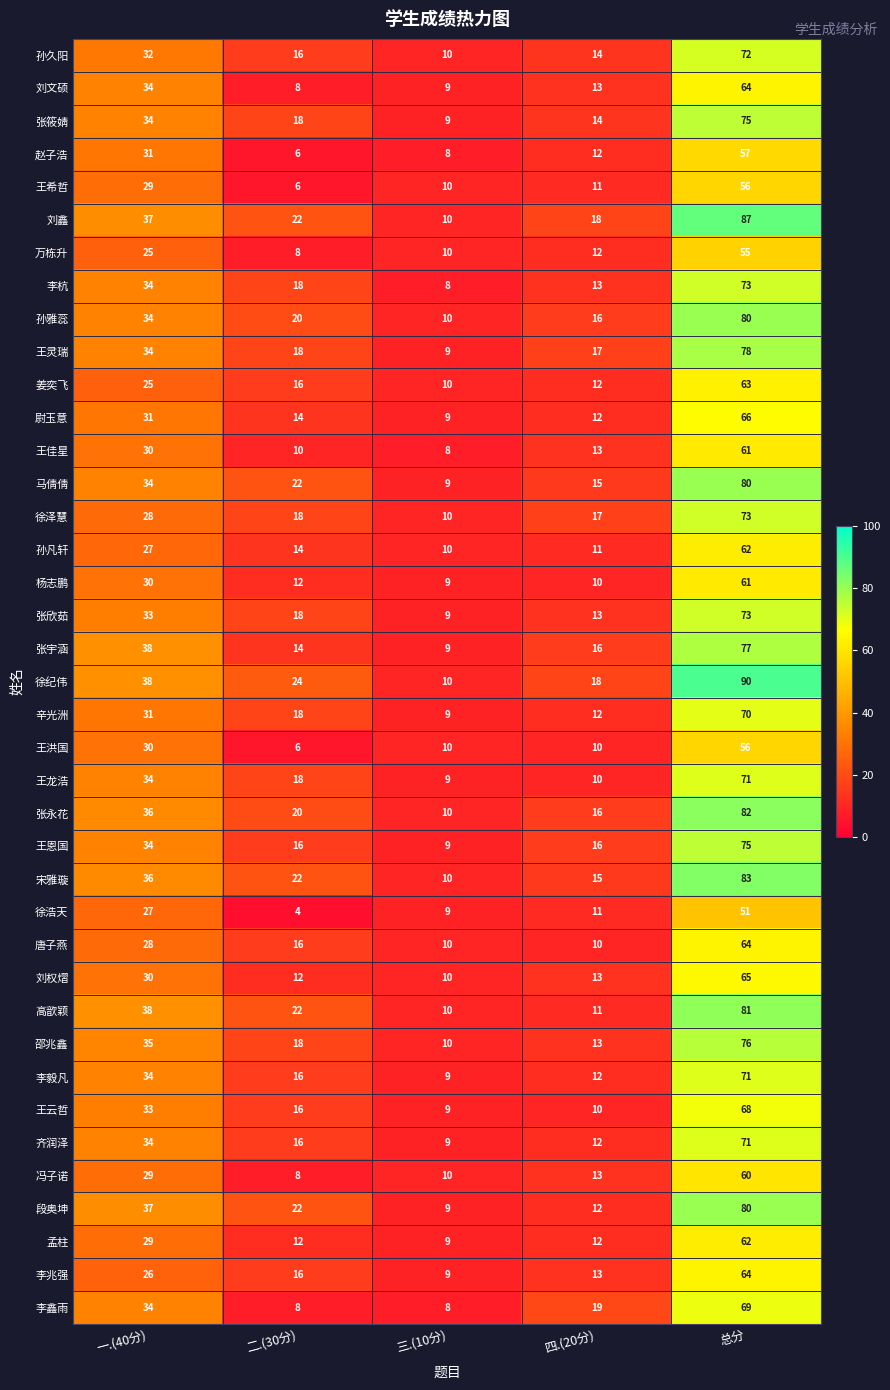

Which series has the largest range (max minus min)?

徐纪伟